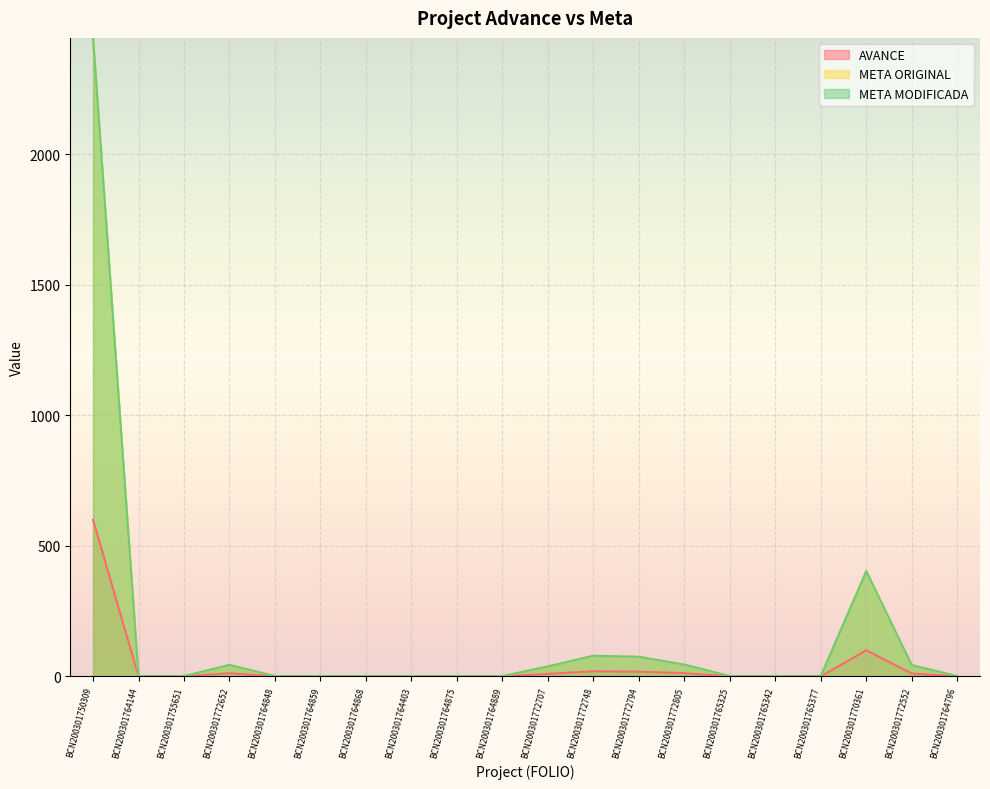

At which category is the sum across all series the highest?

BCN200301750309